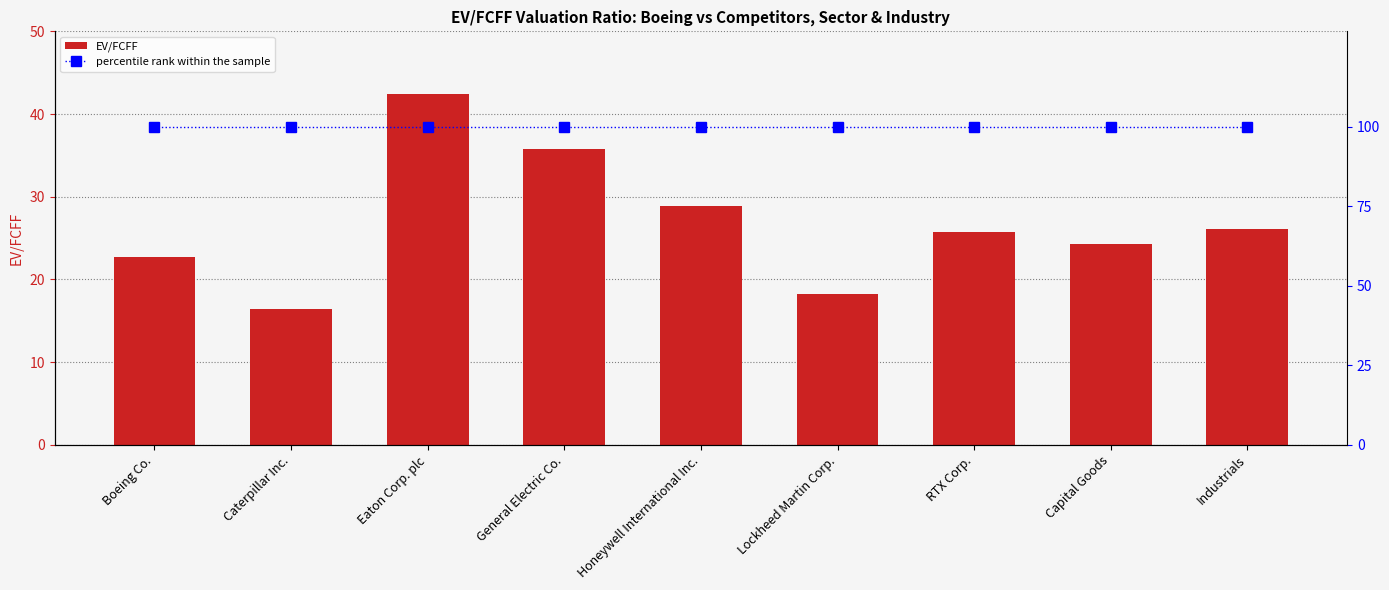

What is the average value of the EV/FCFF series?

26.8